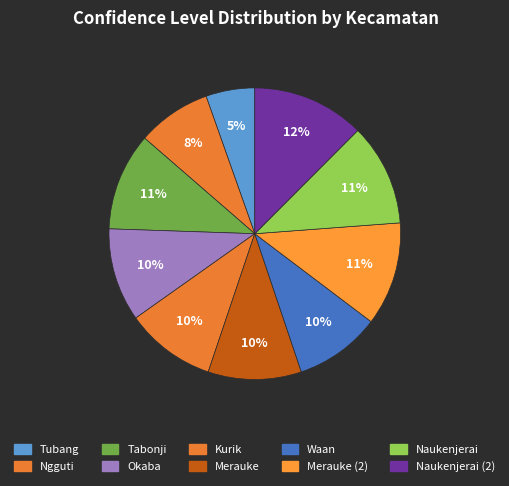

To the nearest percent, what is the combined percentage of Waan and Merauke?

20%